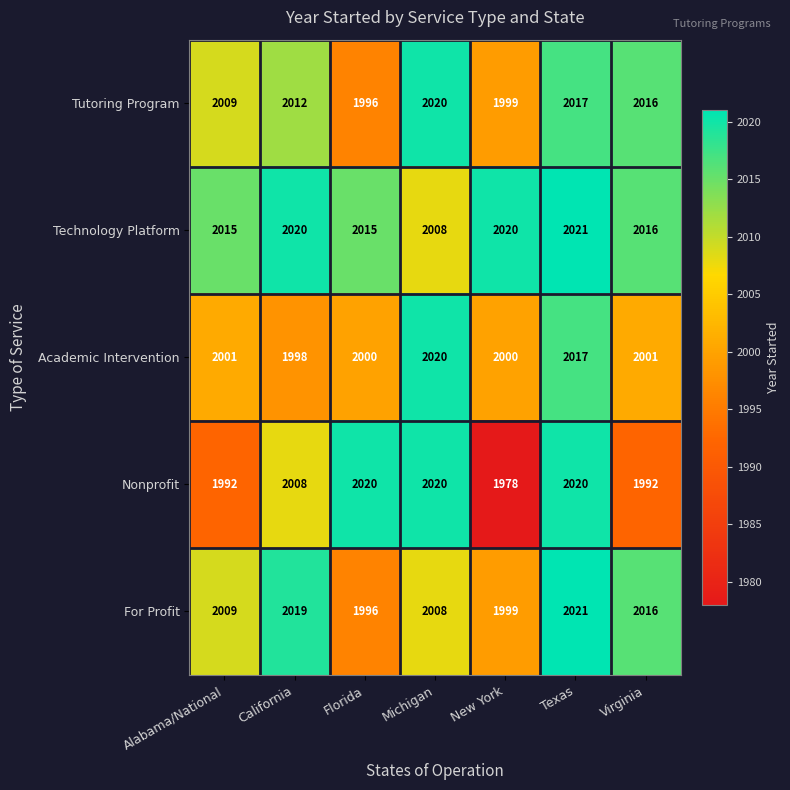

Where does the Technology Platform series first go above 2016?

California